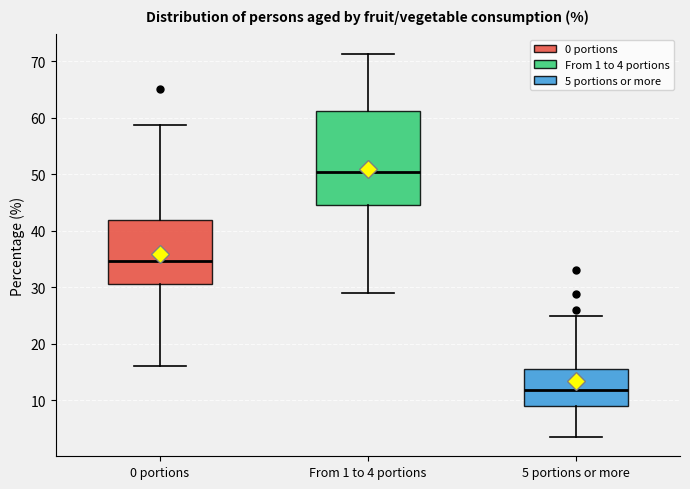

Reading left to right, read every box against the y-axis: the position of its median line, the range the box covers, and the ends of its whiskers. The values are not printed on the chart, so give them approximately, as read against the axis.

0 portions: median 35, box 31 to 42, whiskers 16 to 59
From 1 to 4 portions: median 50, box 45 to 61, whiskers 29 to 71
5 portions or more: median 12, box 9 to 16, whiskers 4 to 25